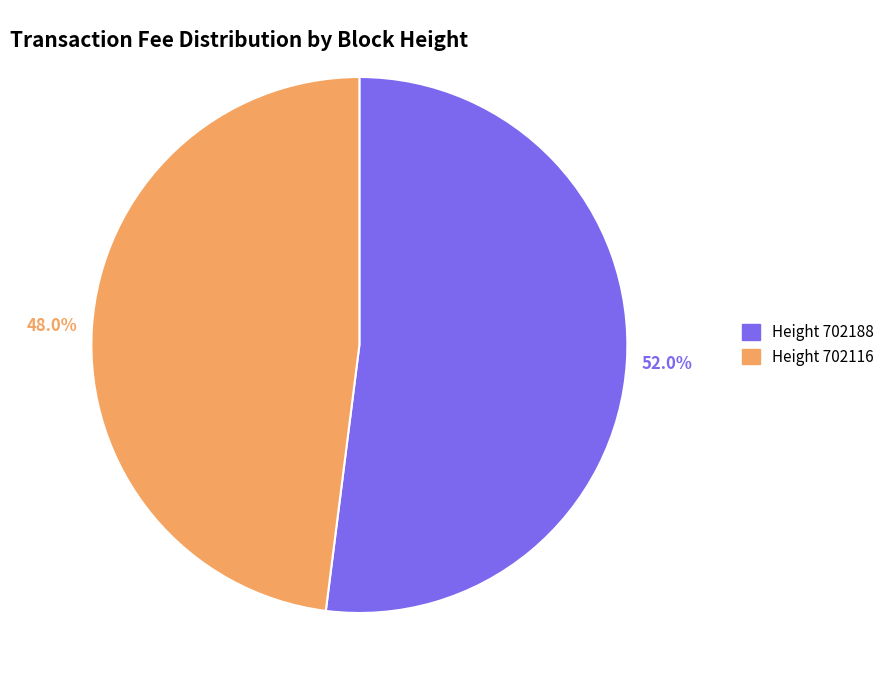

Rank the categories by value from lowest to highest.

Height 702116, Height 702188